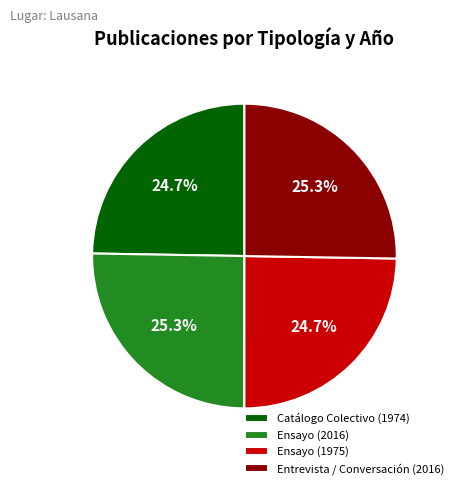

What percentage is the Entrevista / Conversación (2016) slice, to the nearest percent?

25%